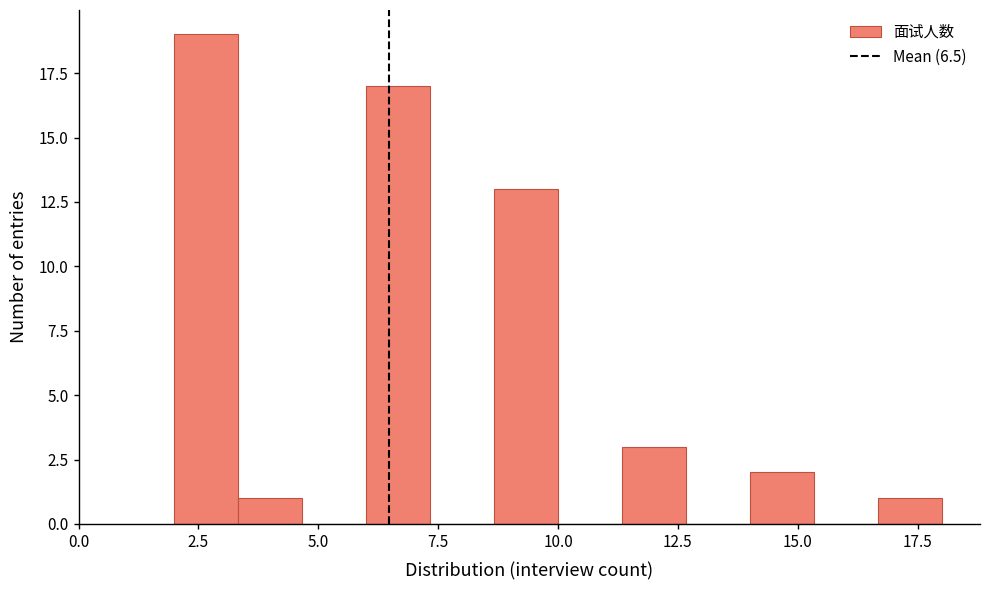

Read against the x-axis, roughly where is the centre of the tallest bar?

2.5